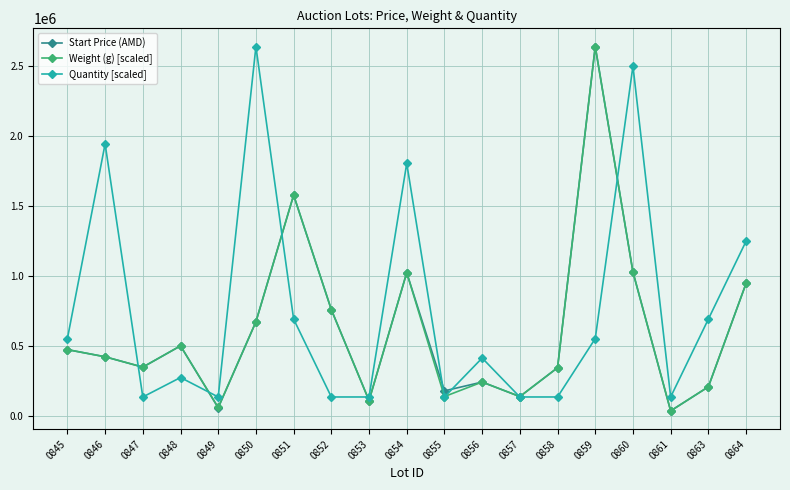

Which series ends up on top after the final intersection of Quantity [scaled] and Start Price (AMD)?

Quantity [scaled]